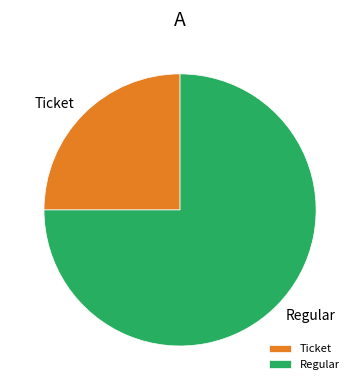

Between Regular and Ticket, which is larger?

Regular